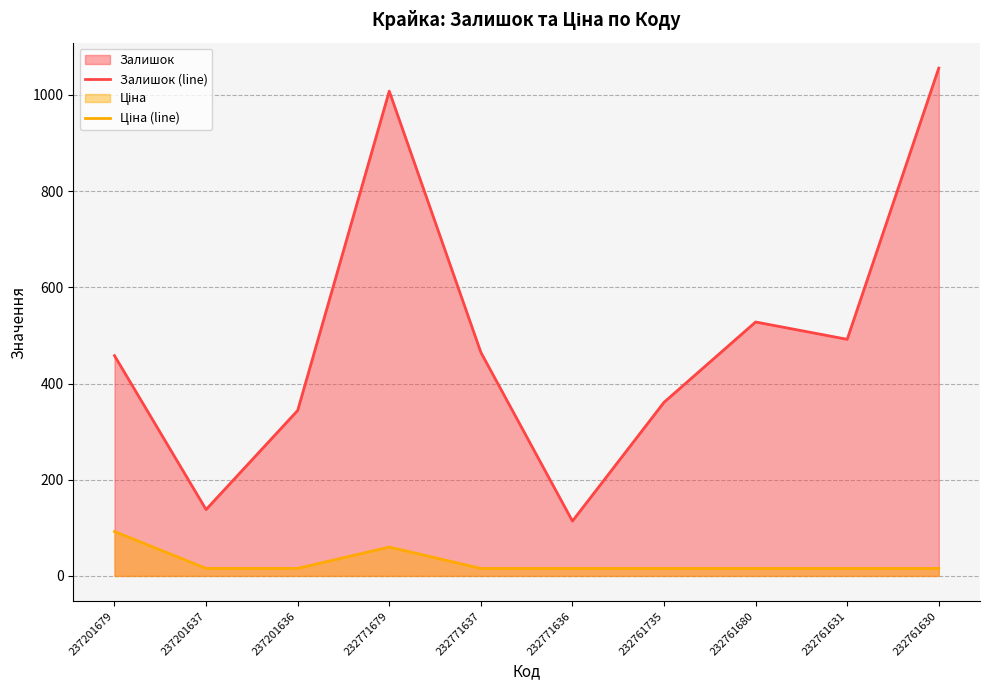

What is the value of the Залишок (line) point at the 2nd from the left?

138.0